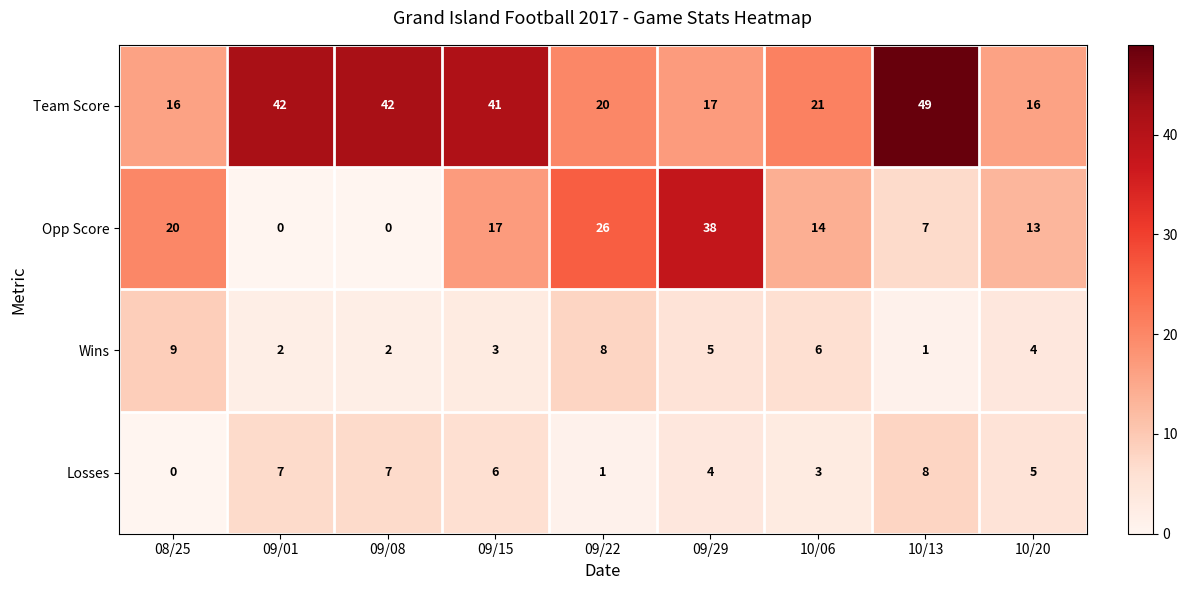

At which label is Losses closest to 4?

09/29